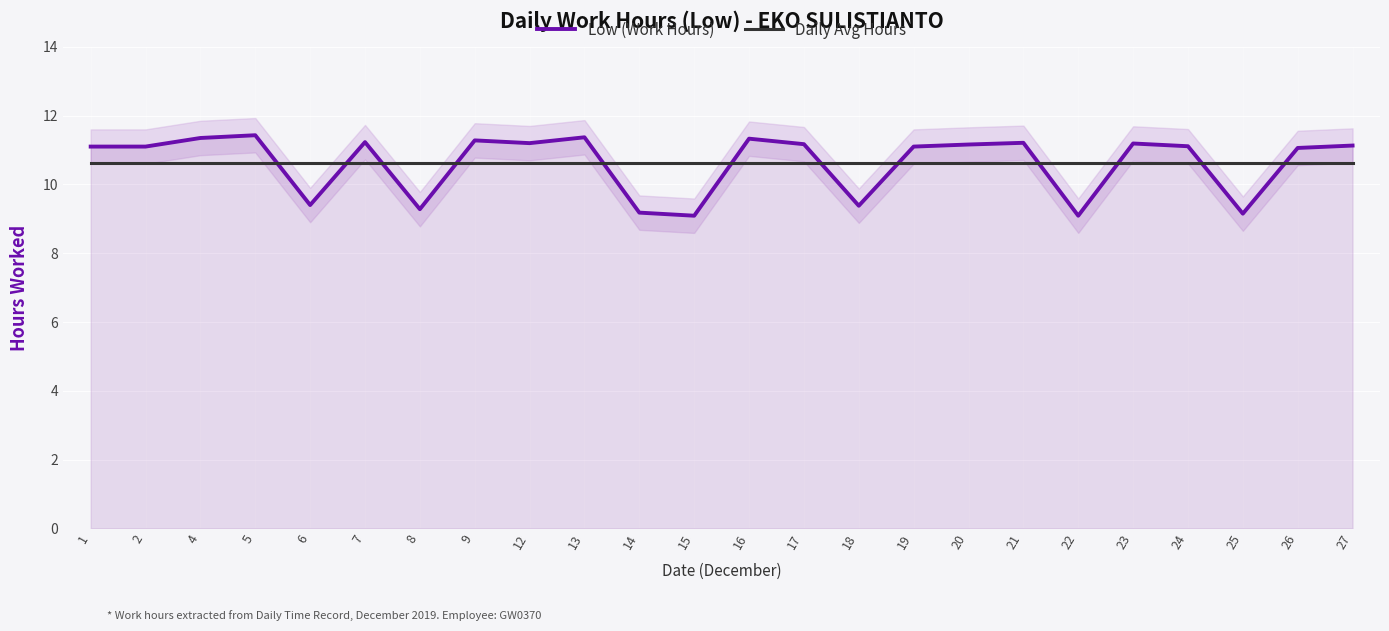

Which category has the lowest value across all series?

15